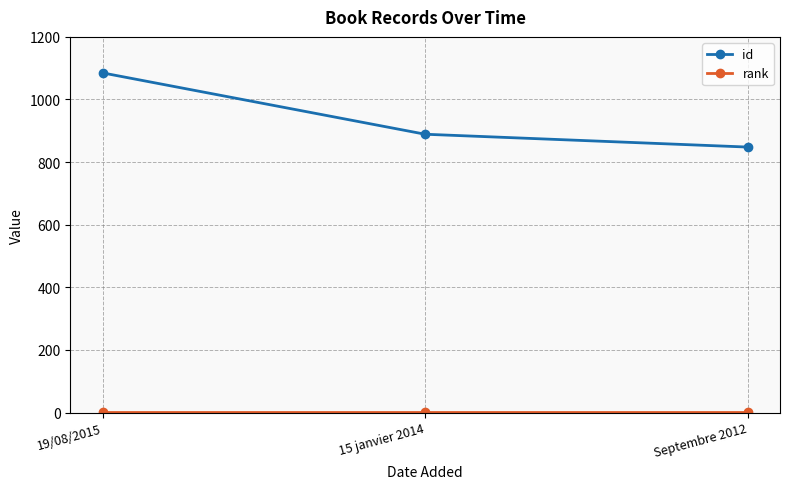

List the labels in order of id value, smallest first.

Septembre 2012, 15 janvier 2014, 19/08/2015